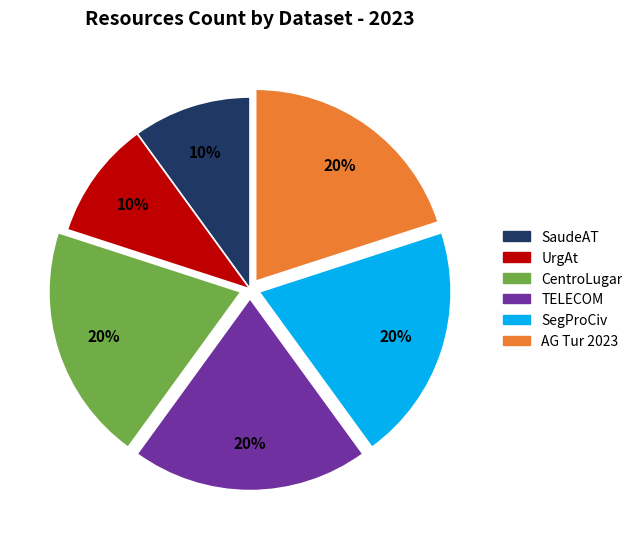

What percentage is the UrgAt slice, to the nearest percent?

10%